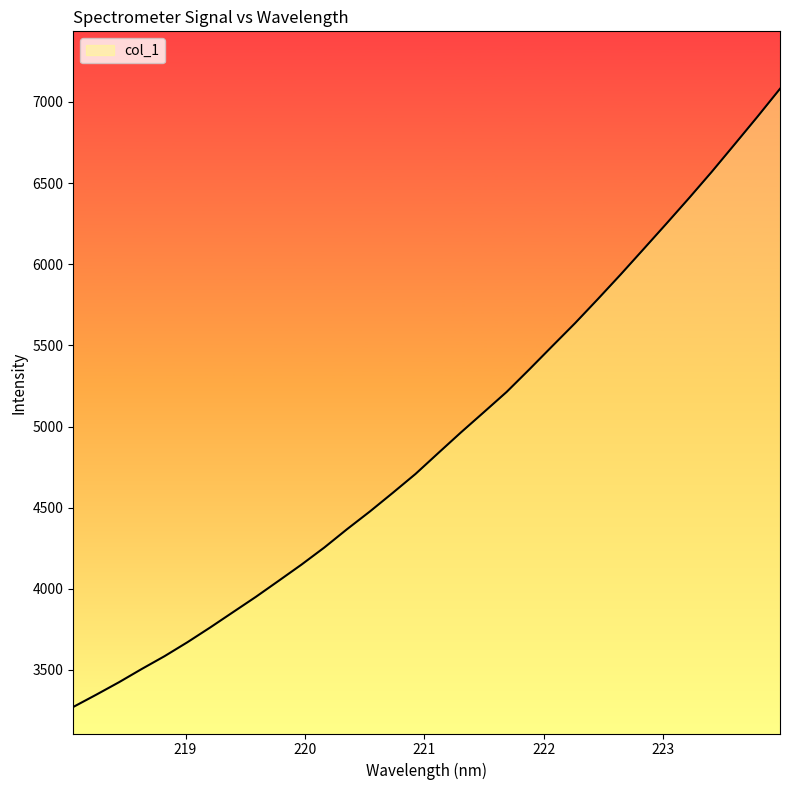

What is the maximum value shown in the chart?

7081.2